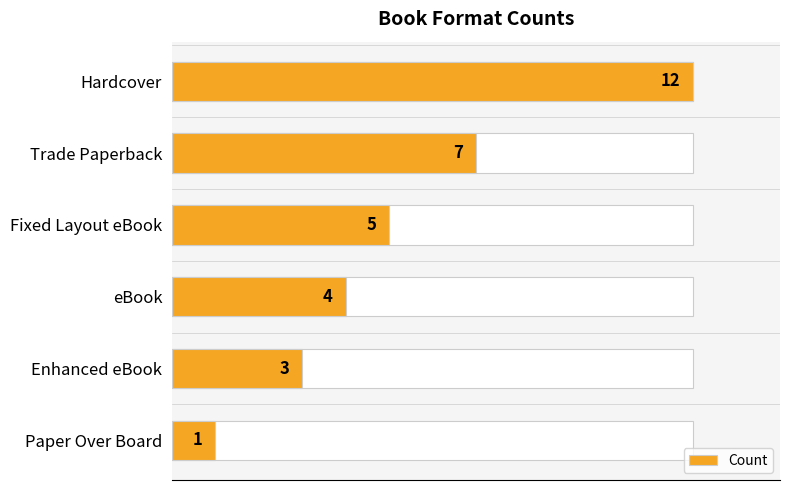

How many data points are less than 5?

3